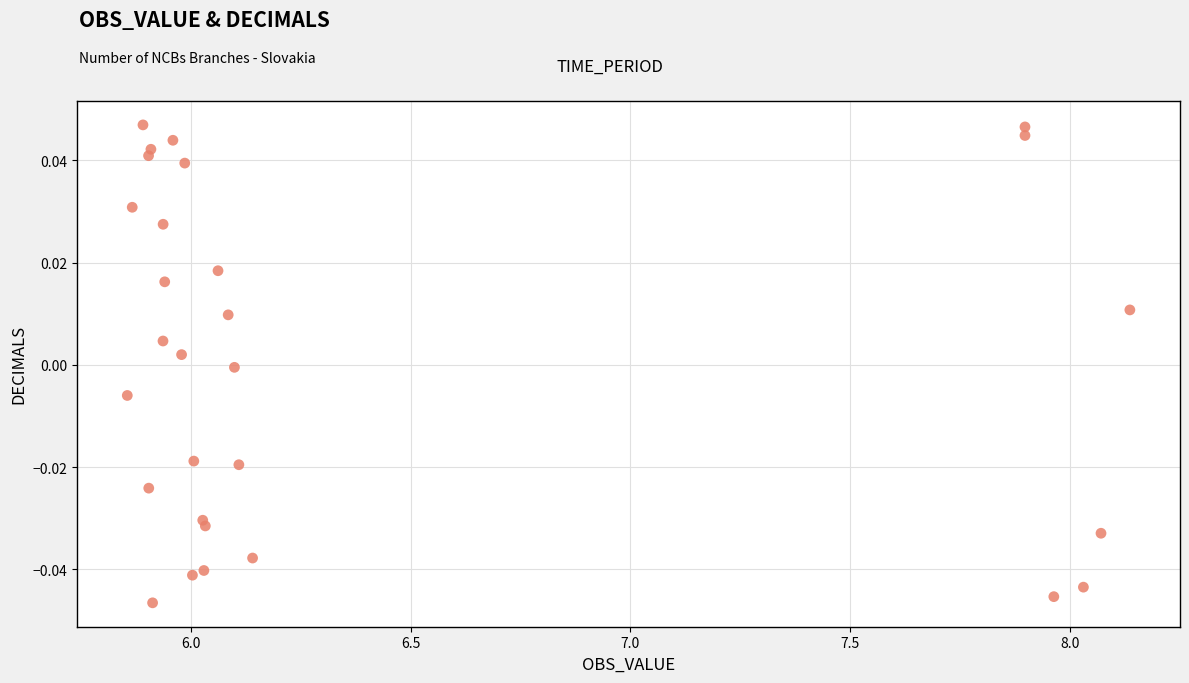

What is the range of X values (max minus min)?

2.3